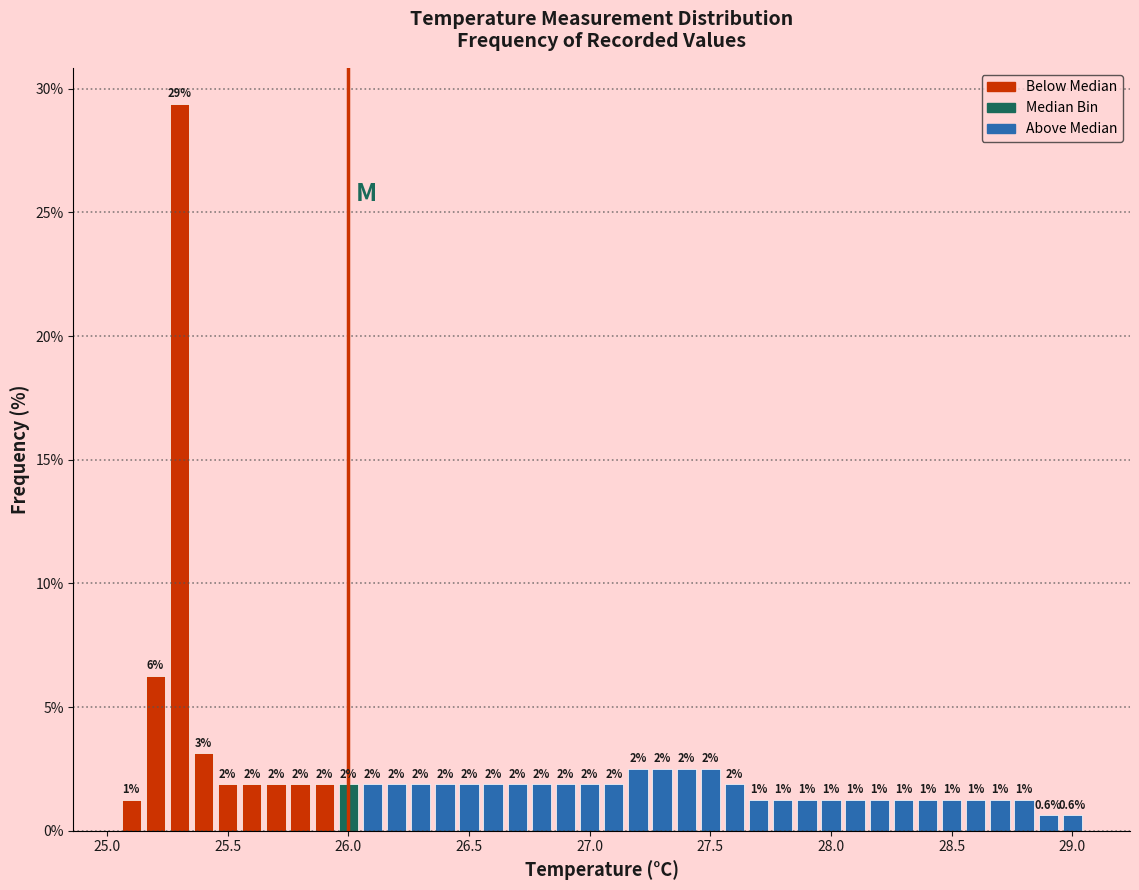

Read against the x-axis, roughly where is the centre of the tallest bar?

25.30